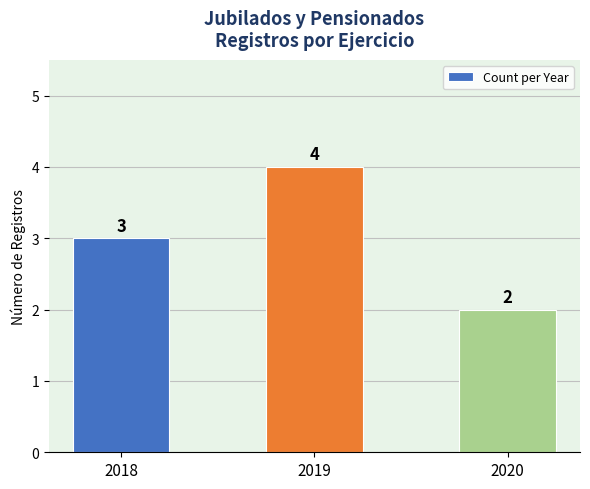

How many values are below 3?

1